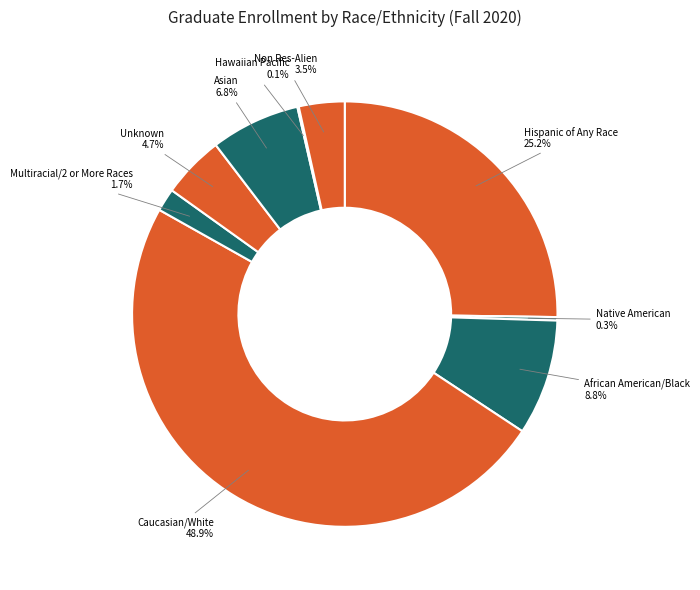

To the nearest percent, what portion does Hispanic of Any Race represent?

25%